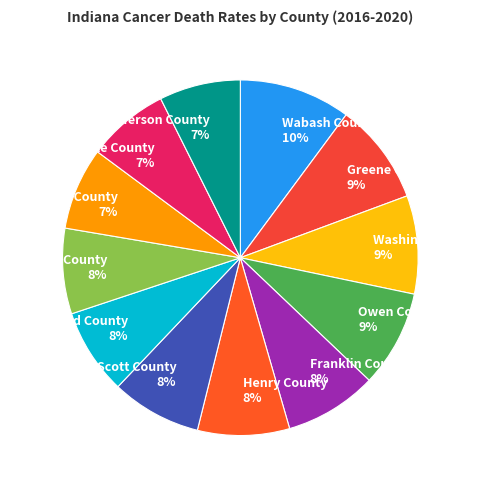

What is the ratio of the value at Noble County 7% to the value at Scott County 8%?

0.9